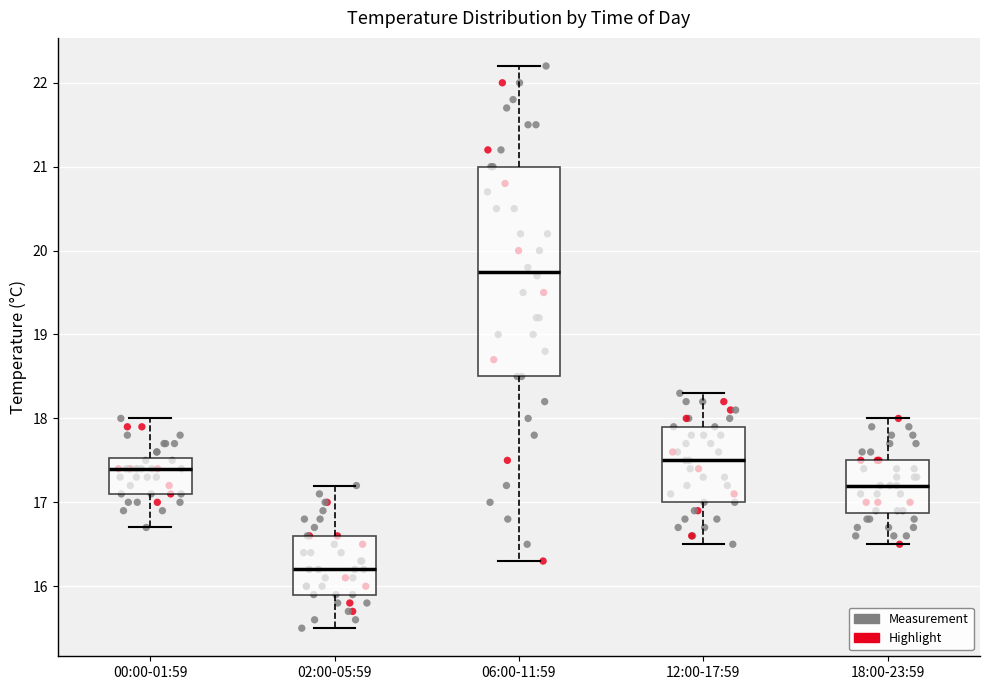

Where does the lower whisker of the box for 18:00-23:59 end on the y-axis? The values are not printed on the chart, so give them approximately, as read against the axis.

16.5